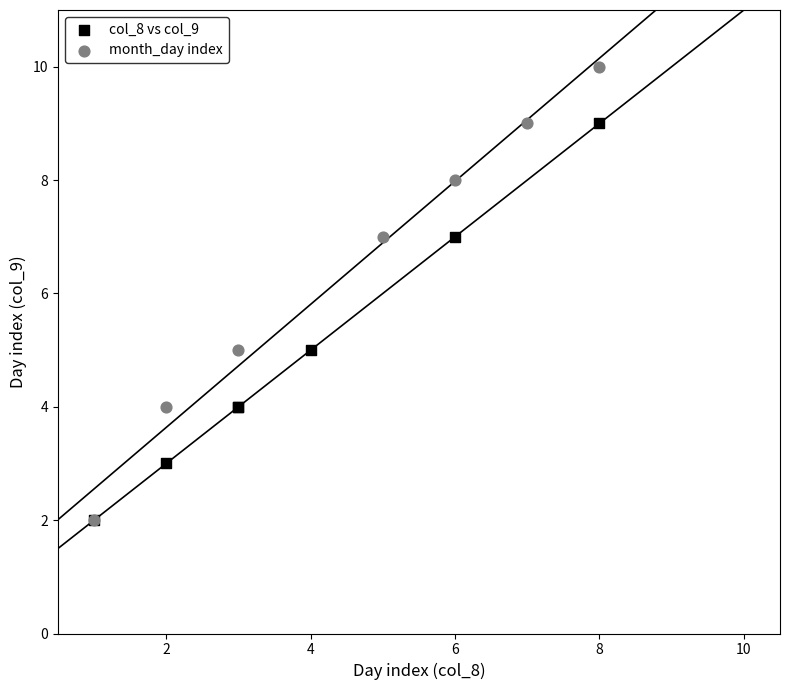

Which series has the widest spread of Y values?

month_day index